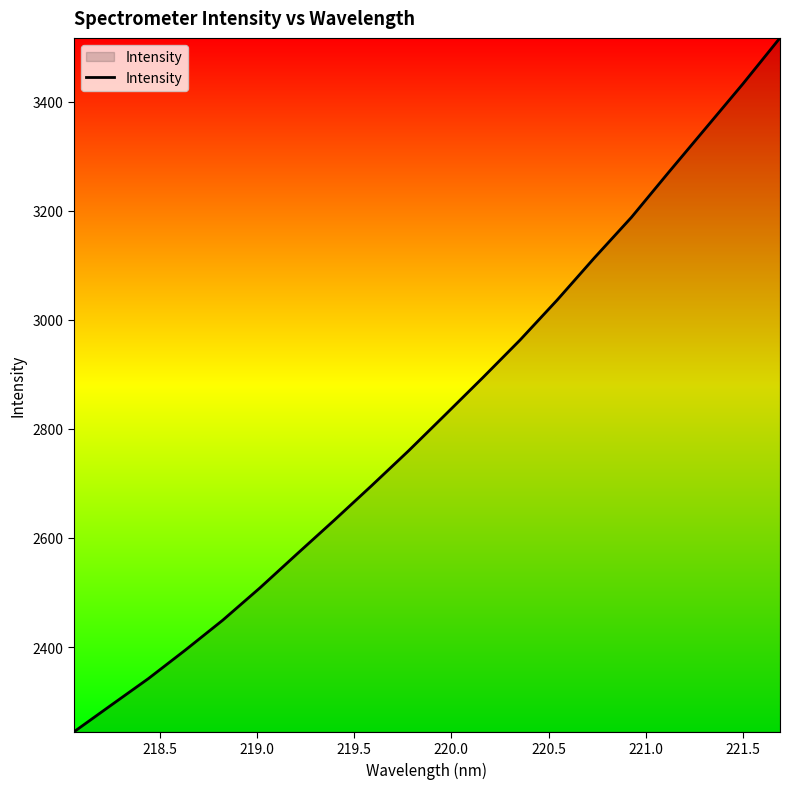

What is the difference between the maximum and minimum values?

1272.1